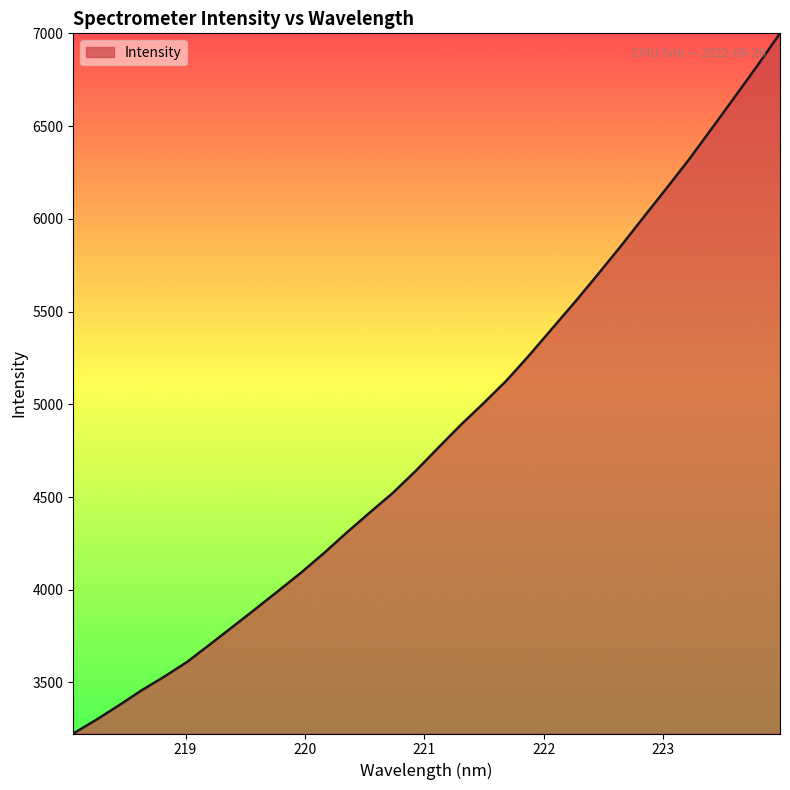

What is the difference between the maximum and minimum values?

3776.0